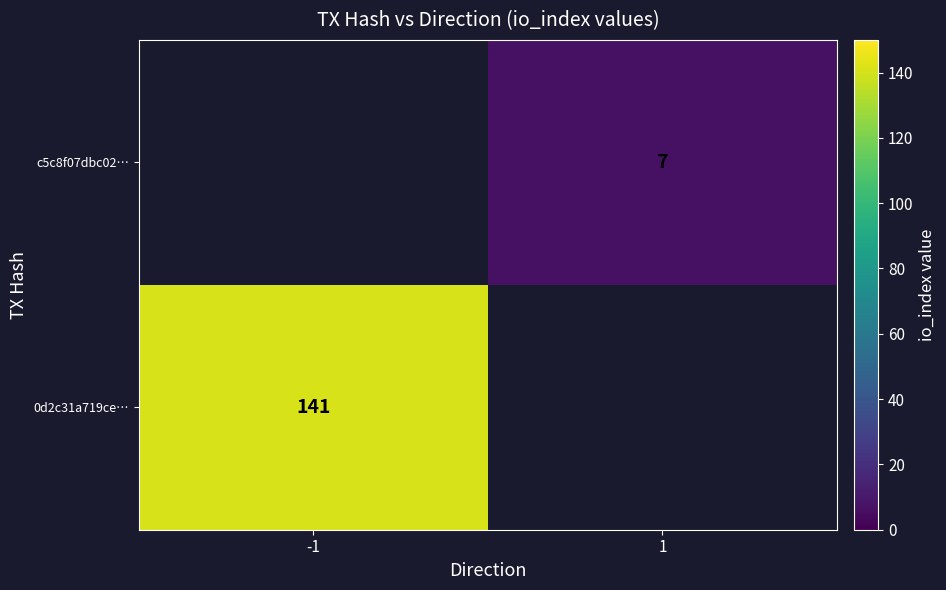

How many data points does each series have?

2